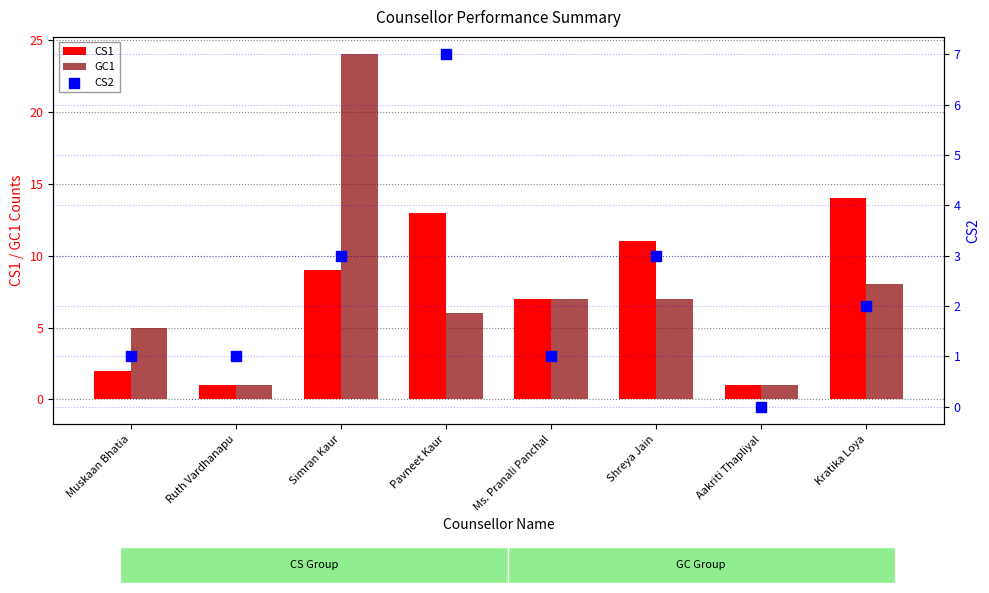

What is the total value across all series at Simran Kaur?

36